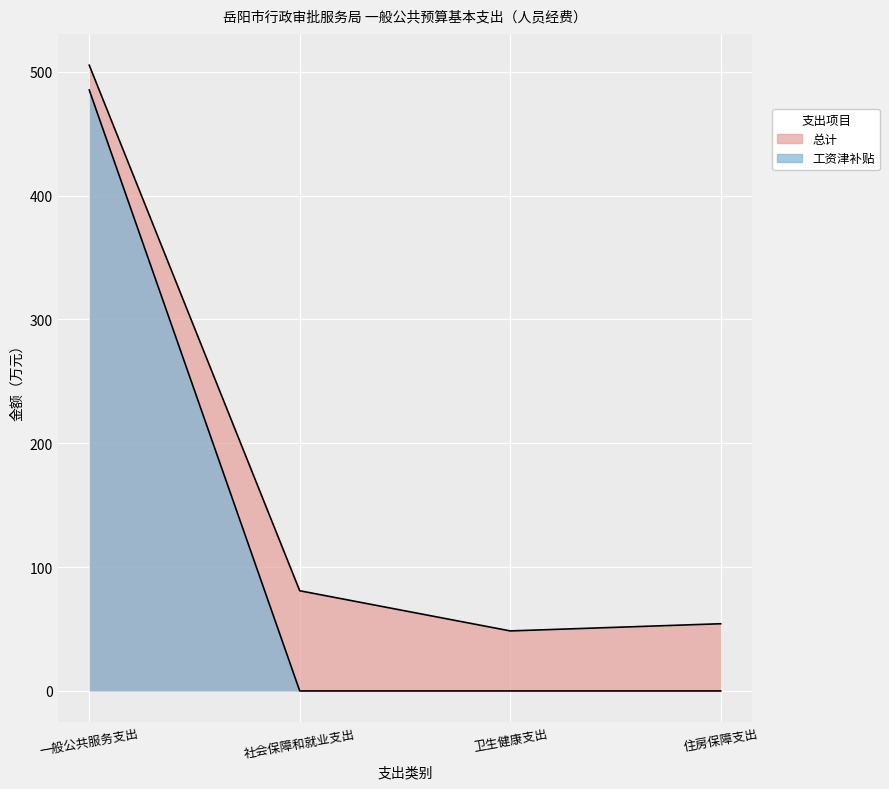

True or false: 工资津补贴 and 总计 intersect in this chart.

False